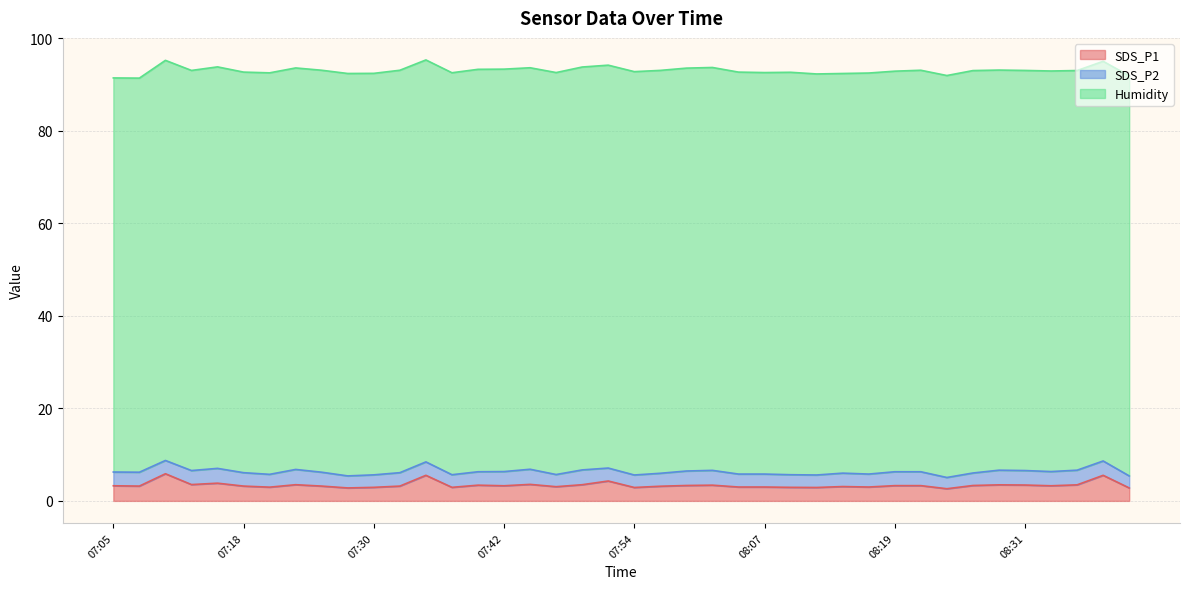

Which has a higher value, 08:14 or 07:15?

07:15